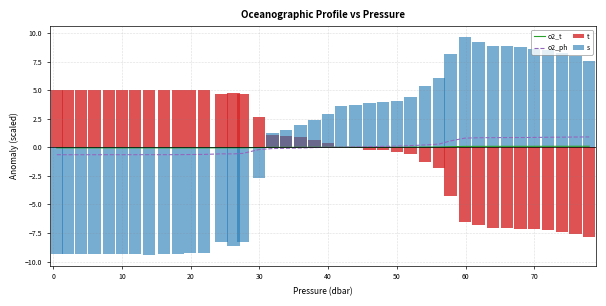

Is the value of t at 33 greater than the value of o2_ph at 39?

No